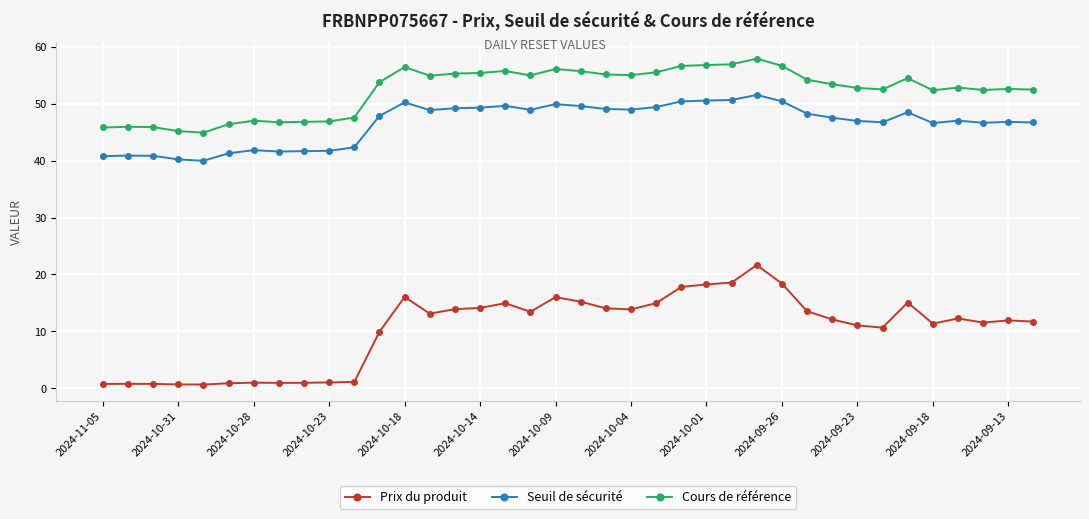

What is the difference between the maximum and minimum values in the Prix du produit series?

21.0